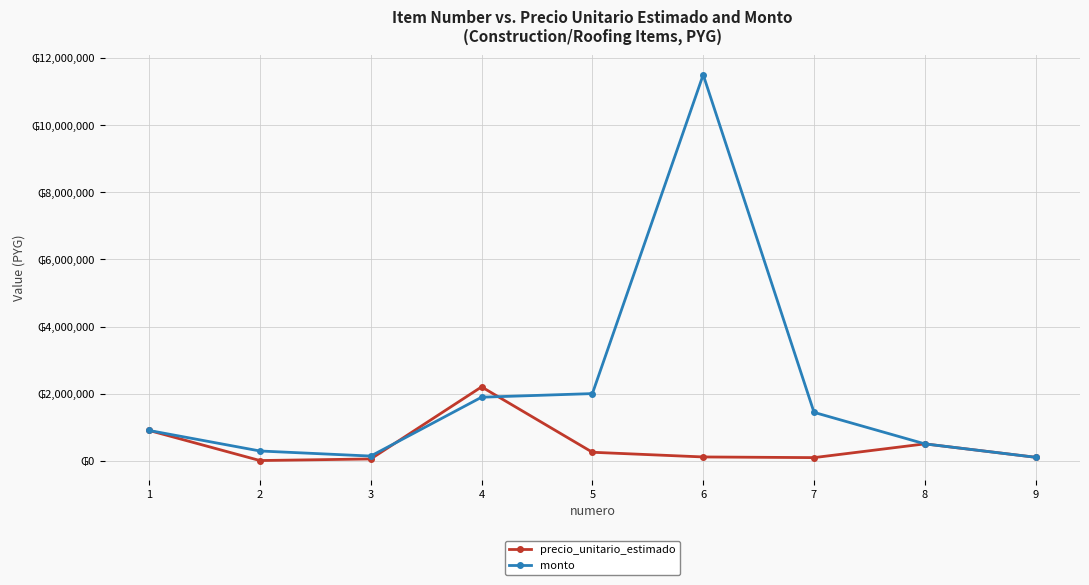

True or false: precio_unitario_estimado and monto cross at least once.

True